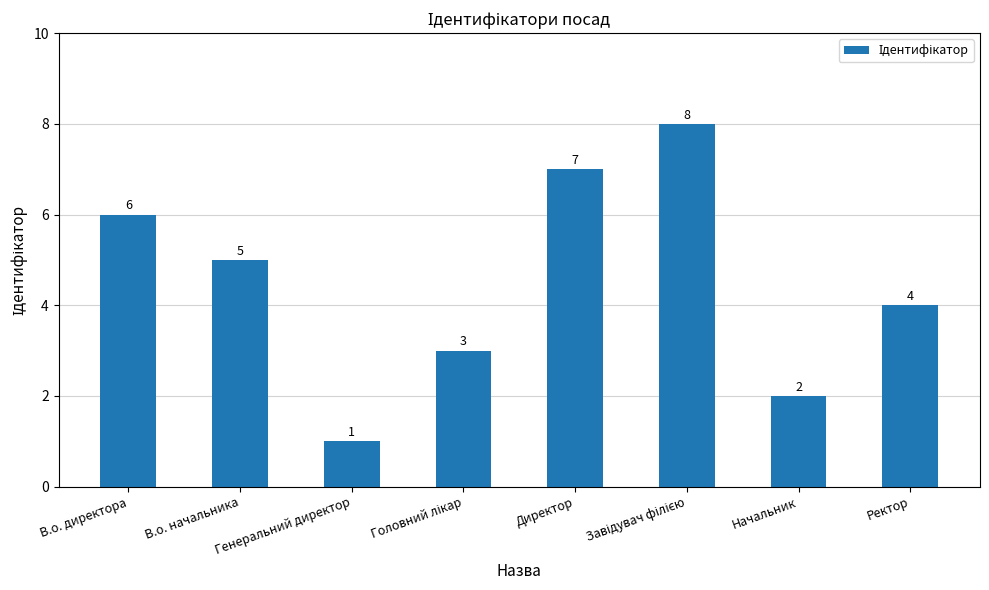

How many bars are there in total?

8